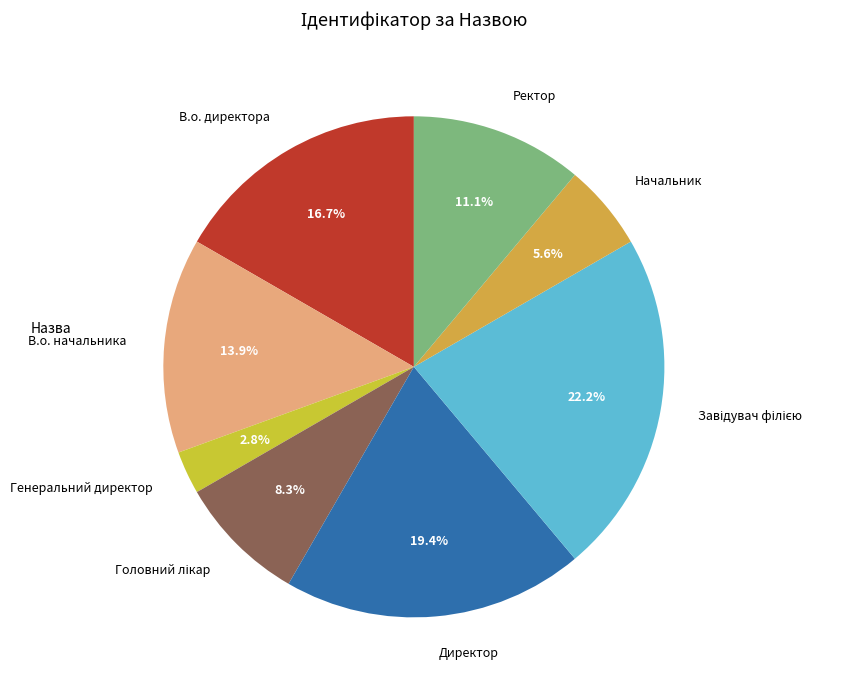

Is there a majority slice in this chart?

No